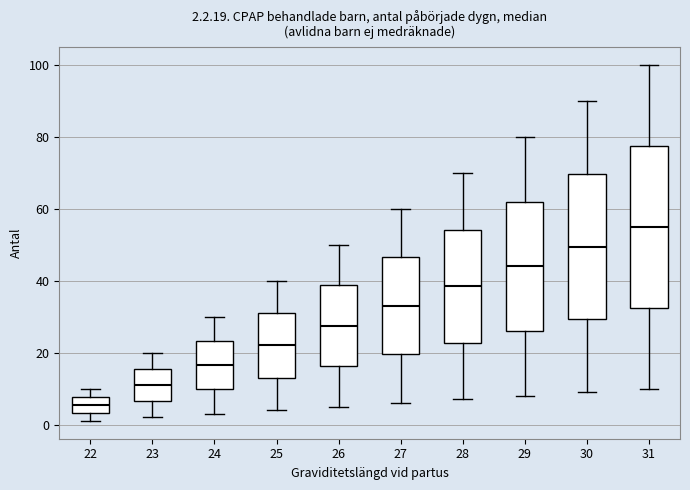

Which box has the highest median line?

31